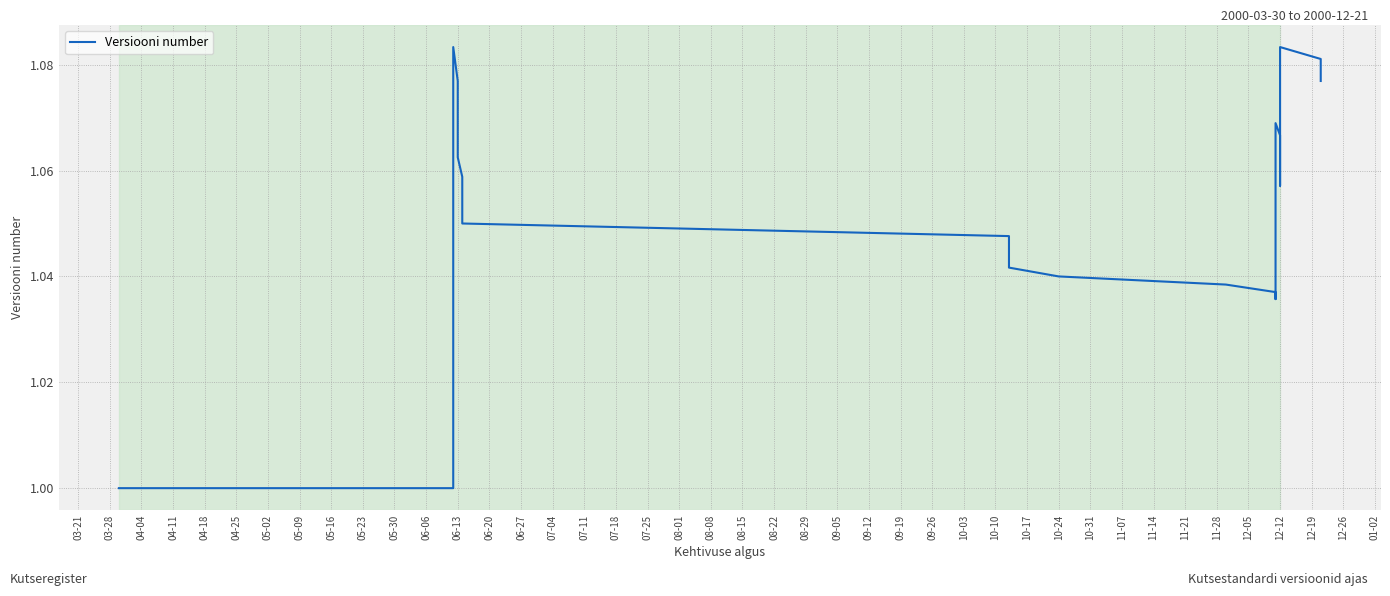

Reading left to right, transcribe all the data shown in this chart.

1.0	1.0	1.0	1.0	1.0	1.0	1.0	1.0	1.0	1.0	1.0	1.1	1.1	1.1	1.1	1.1	1.1	1.1	1.1	1.1	1.0	1.0	1.0	1.0	1.0	1.0	1.0	1.0	1.1	1.1	1.1	1.1	1.1	1.1	1.1	1.1	1.1	1.1	1.1